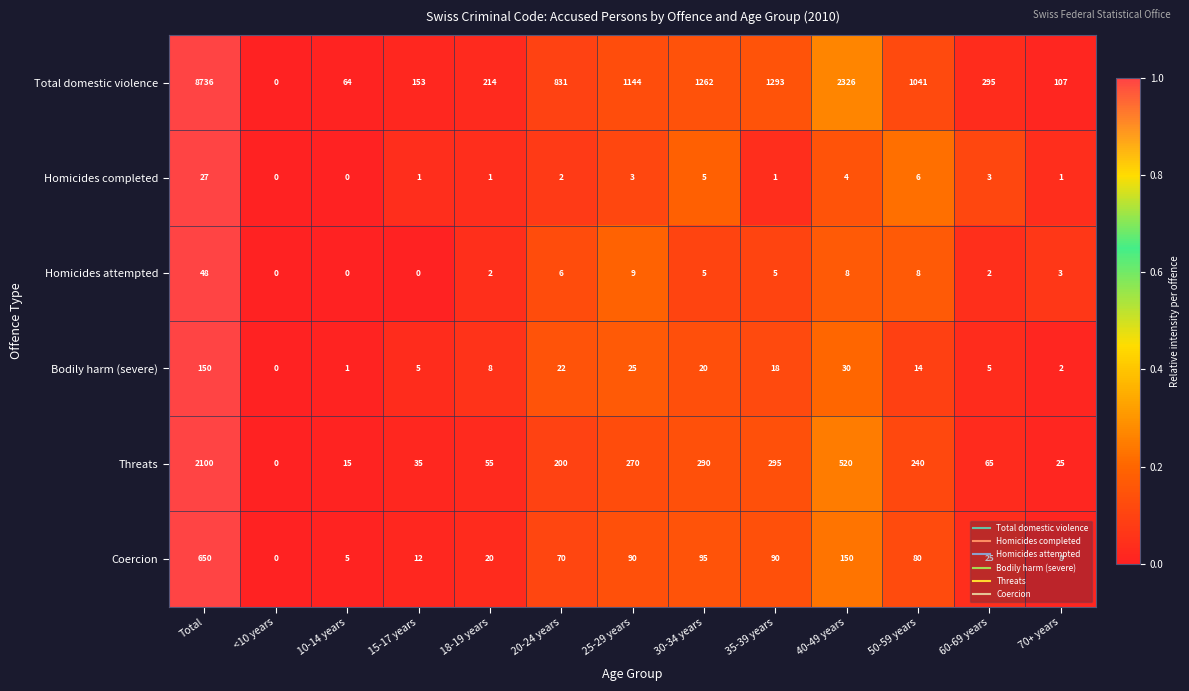

Between 15-17 years and 35-39 years, which series saw the biggest shift?

Total domestic violence